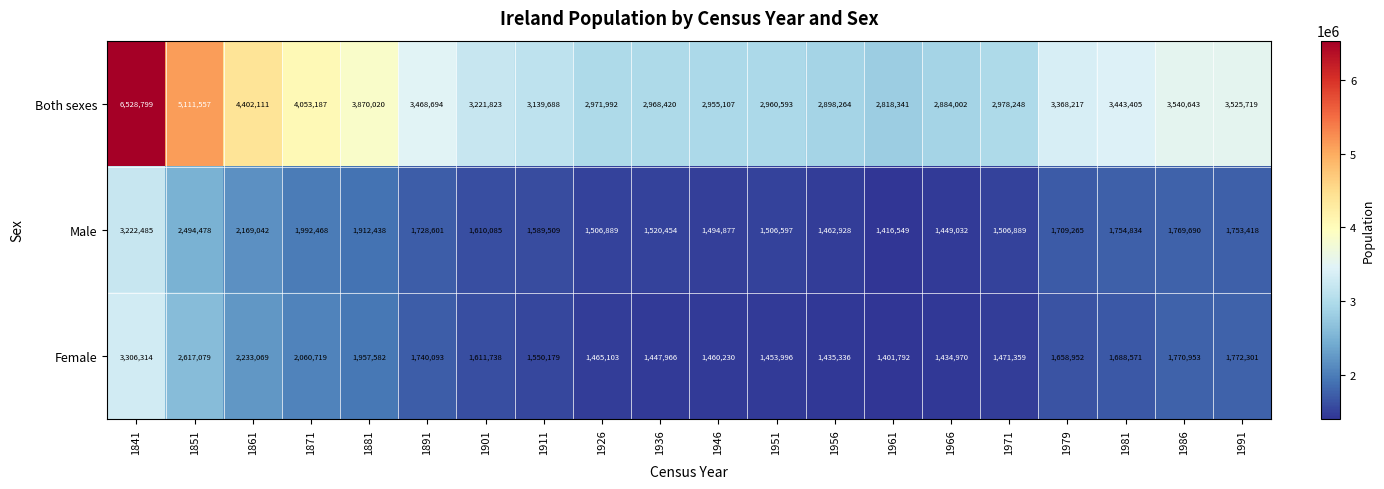

Between 1901 and 1961, which series saw the biggest shift?

Both sexes